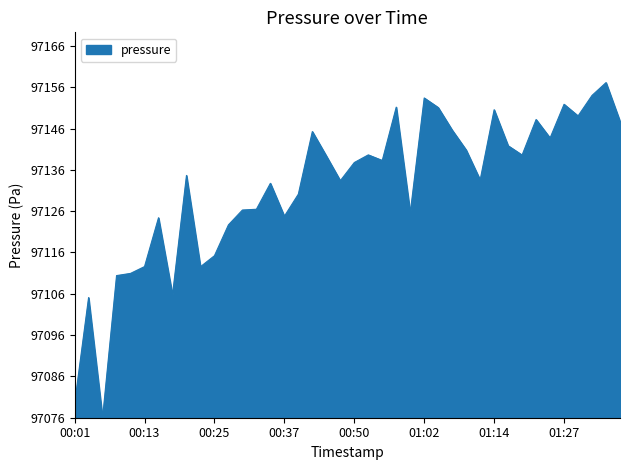

Does the chart have visible grid lines?

No